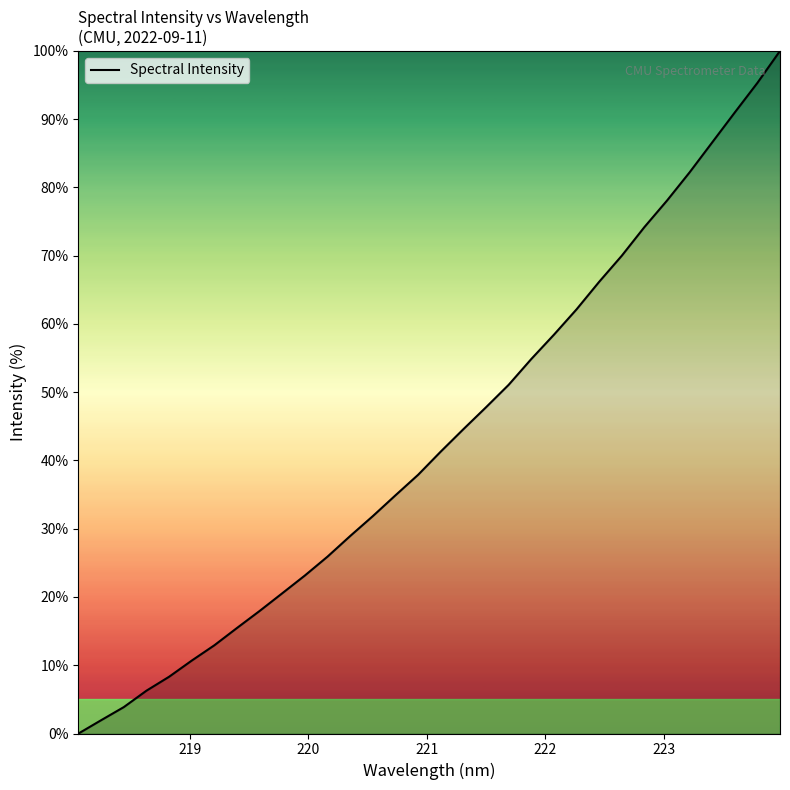

What is the label of the 29th point from the right?

221